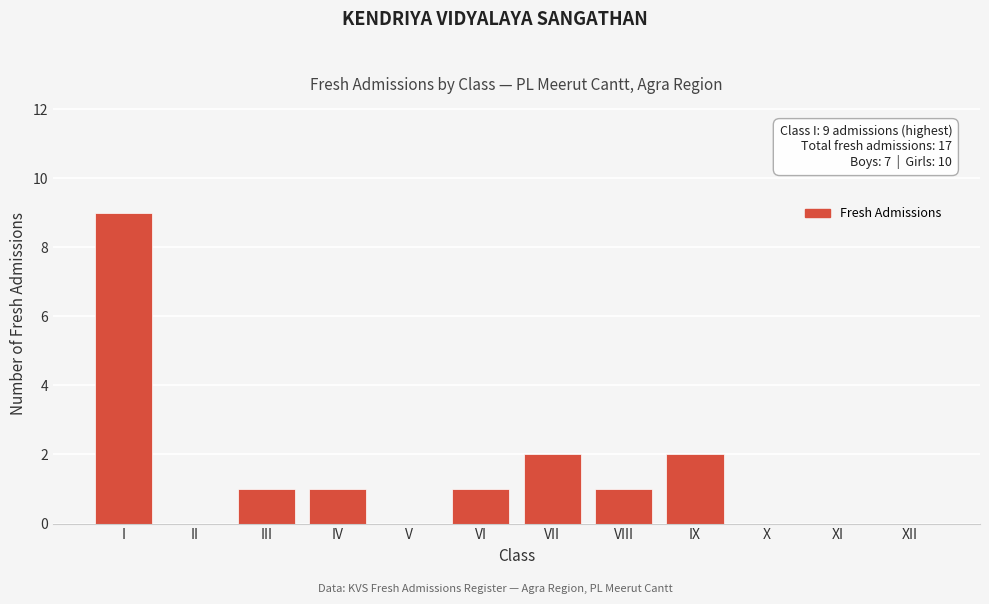

Reading left to right, what are all the values shown in this chart?

I=9	II=0	III=1	IV=1	V=0	VI=1	VII=2	VIII=1	IX=2	X=0	XI=0	XII=0